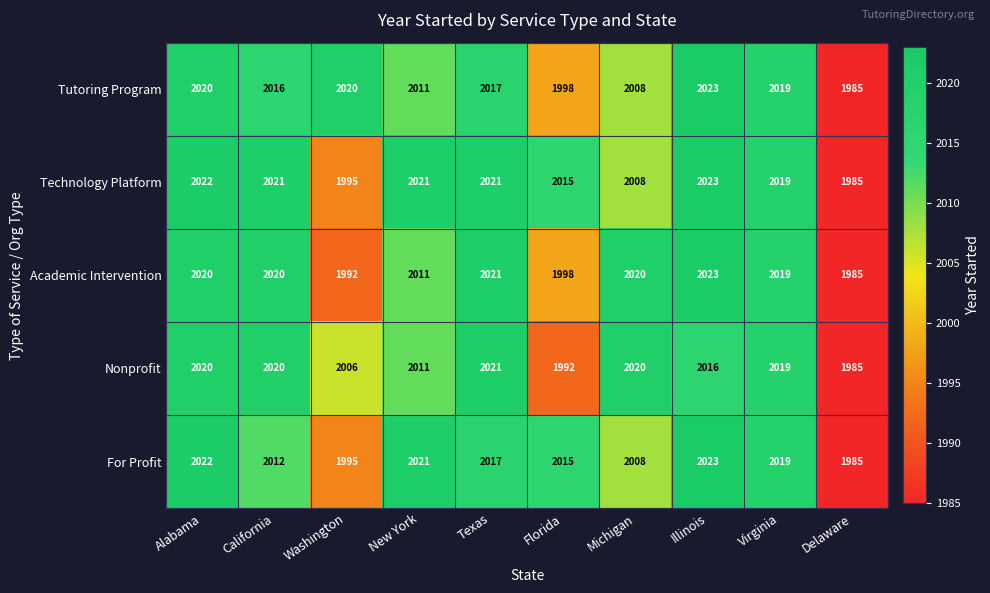

How many categories are shown in the chart?

10